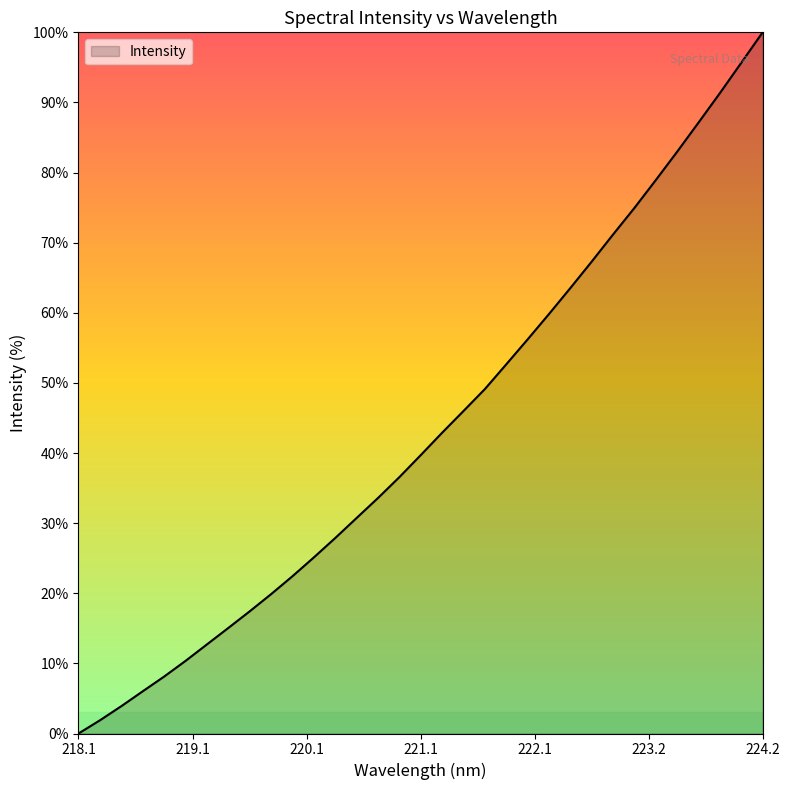

What is the difference between the maximum and minimum values?

100.0